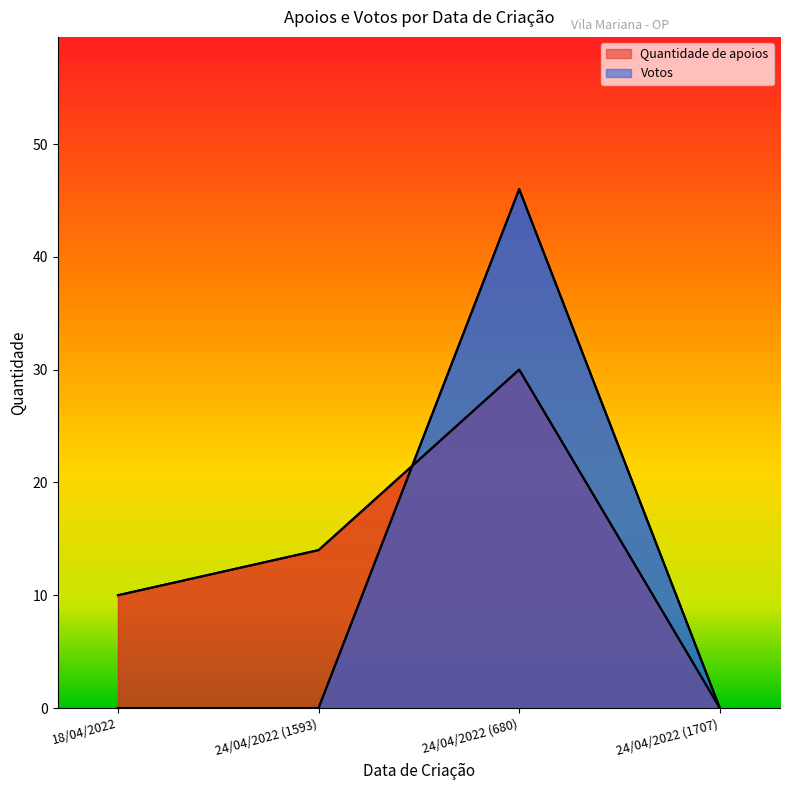

Count the Quantidade de apoios values in the range 10 to 30.

3